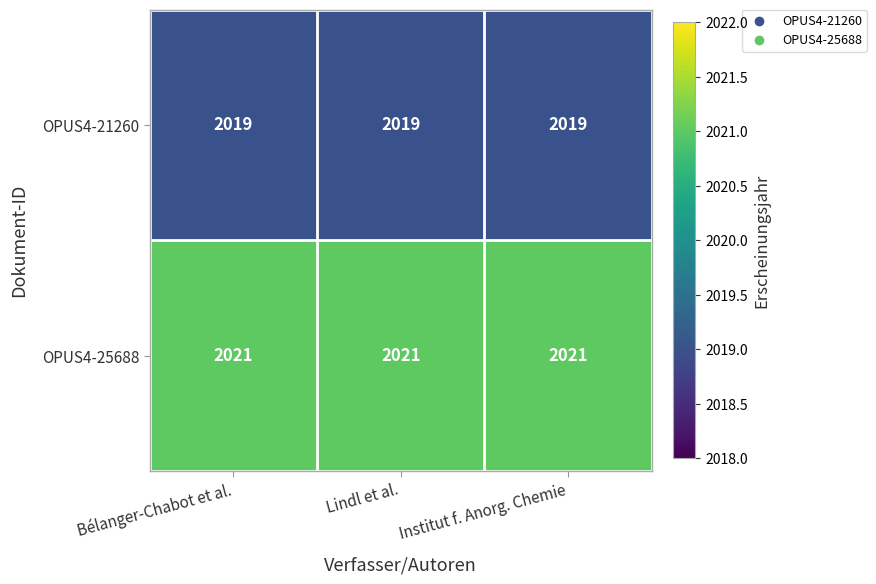

At how many categories does at least one series exceed 2019?

3